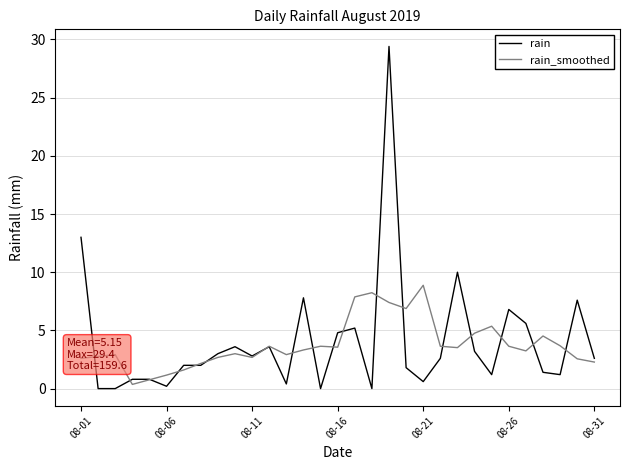

True or false: rain and rain_smoothed intersect in this chart.

True